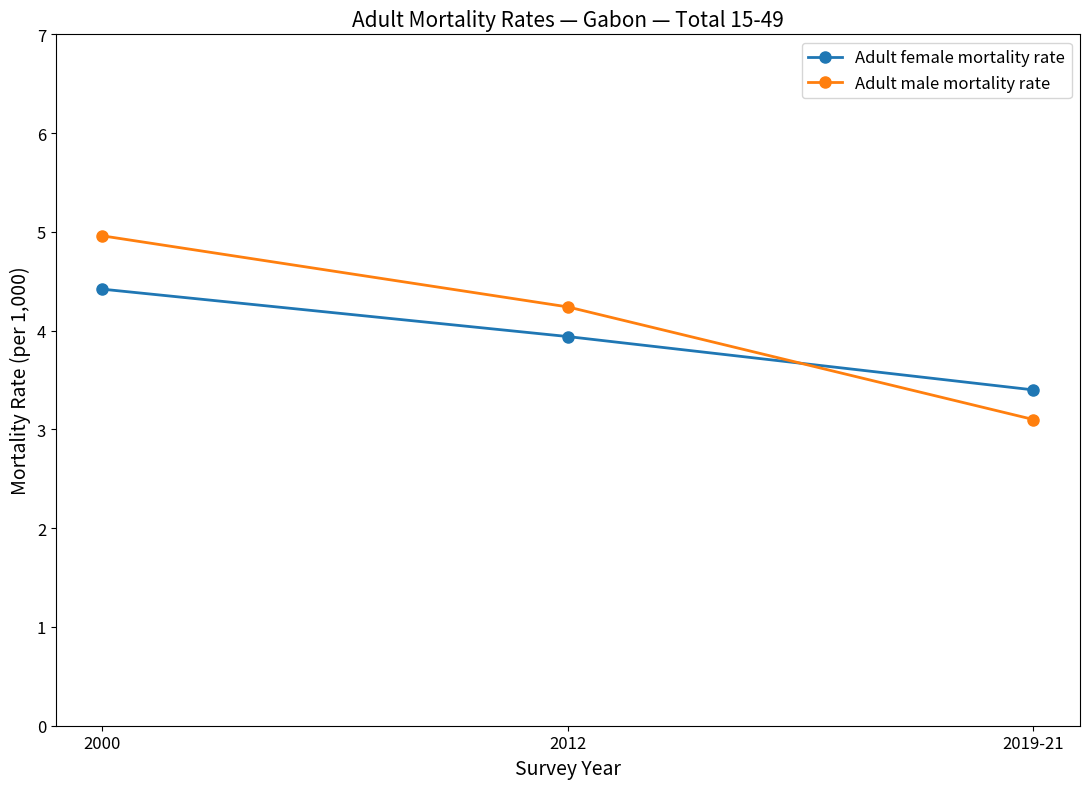

What is the label of the 3rd point from the right?

2000